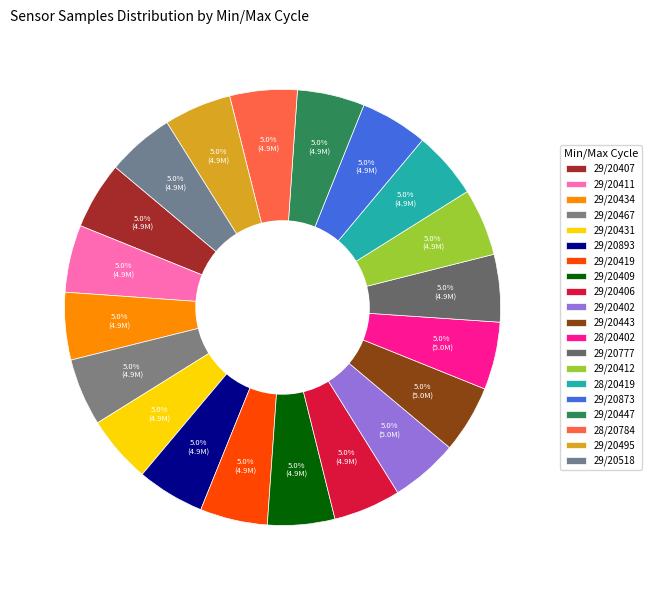

Does any single category account for the majority?

No